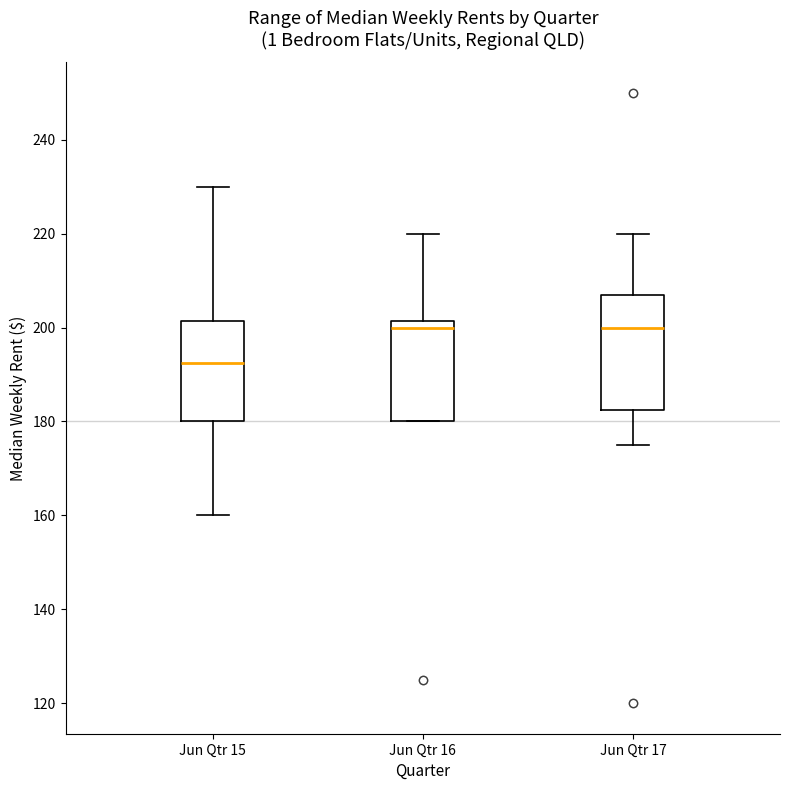

Which box has the lowest median line?

Jun Qtr 15